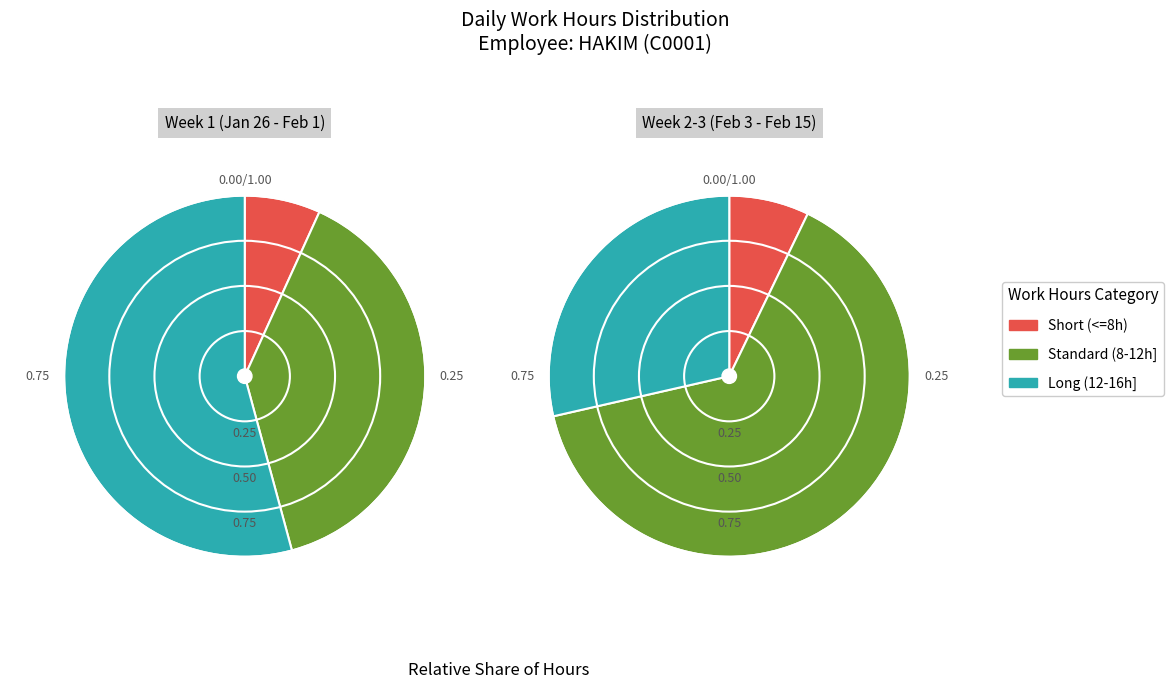

Count the number of slices in the pie.

18